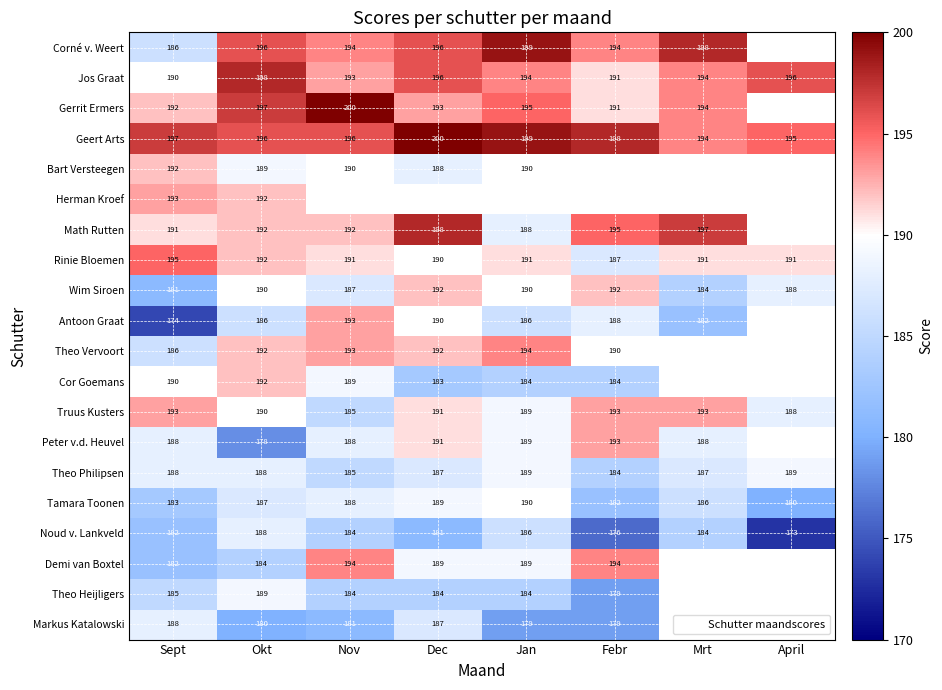

Which has a higher value, Sept or Dec?

Dec